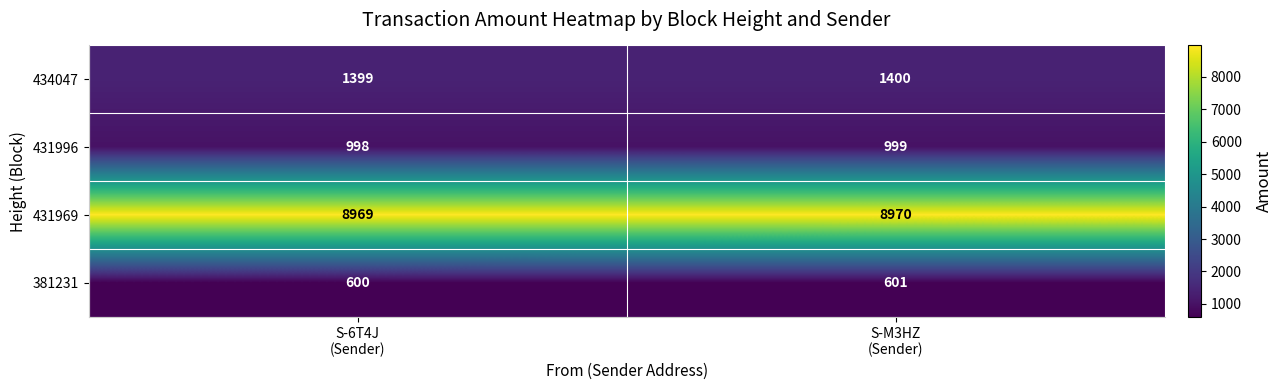

Which category has the lowest value across all series?

S-6T4J
(Sender)